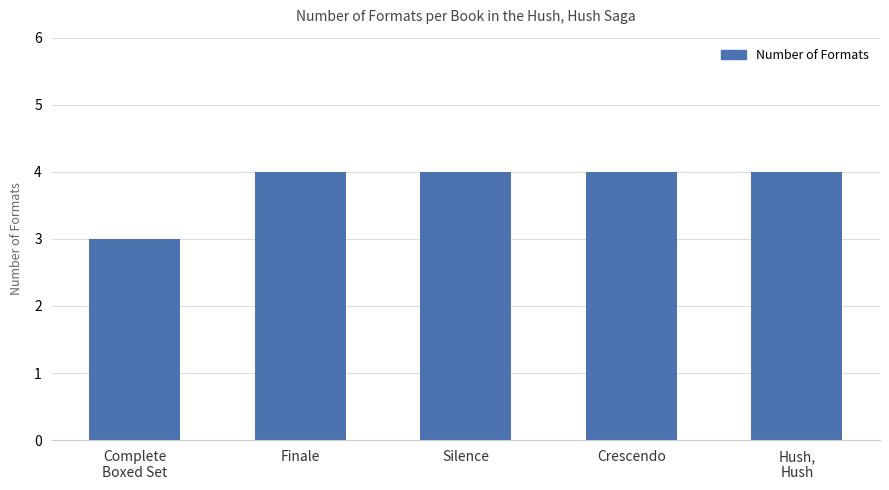

What is the sum of all values?

19